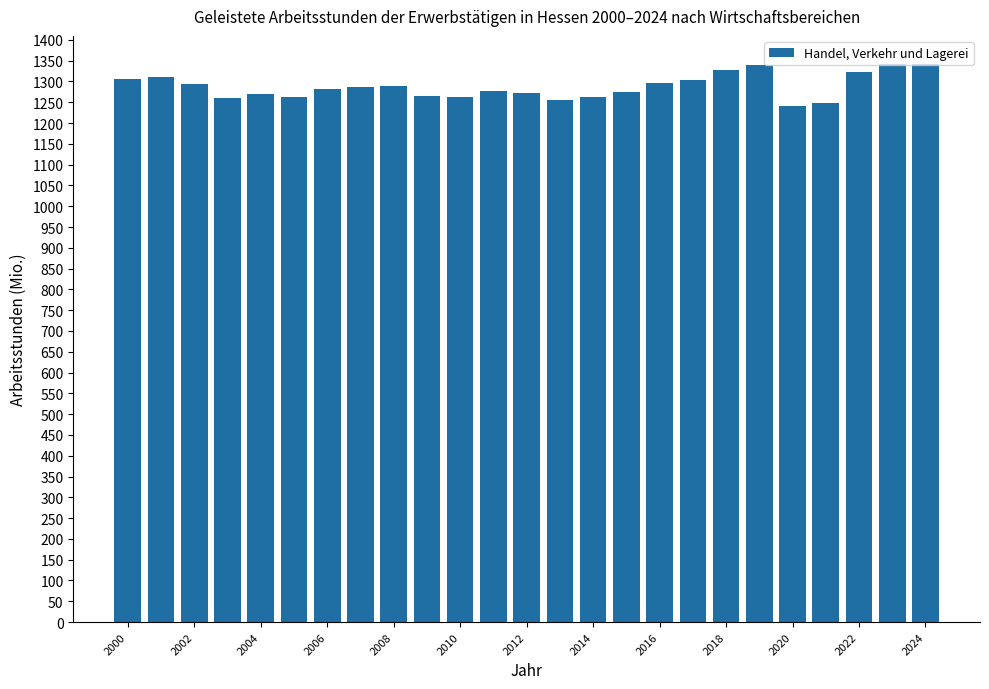

What is the maximum value shown in the chart?

1342.5